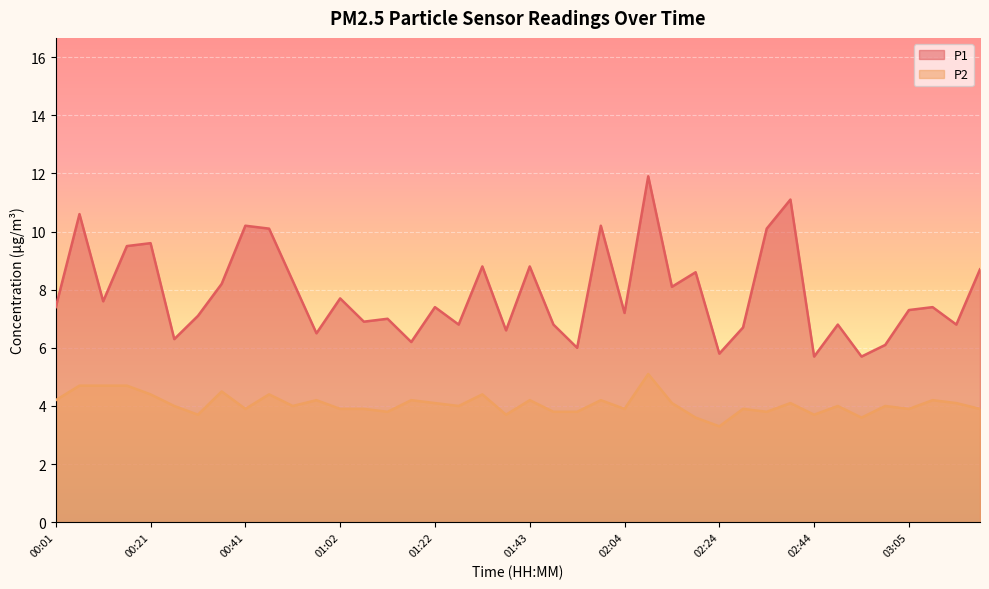

Which series has the largest total across all categories?

P1